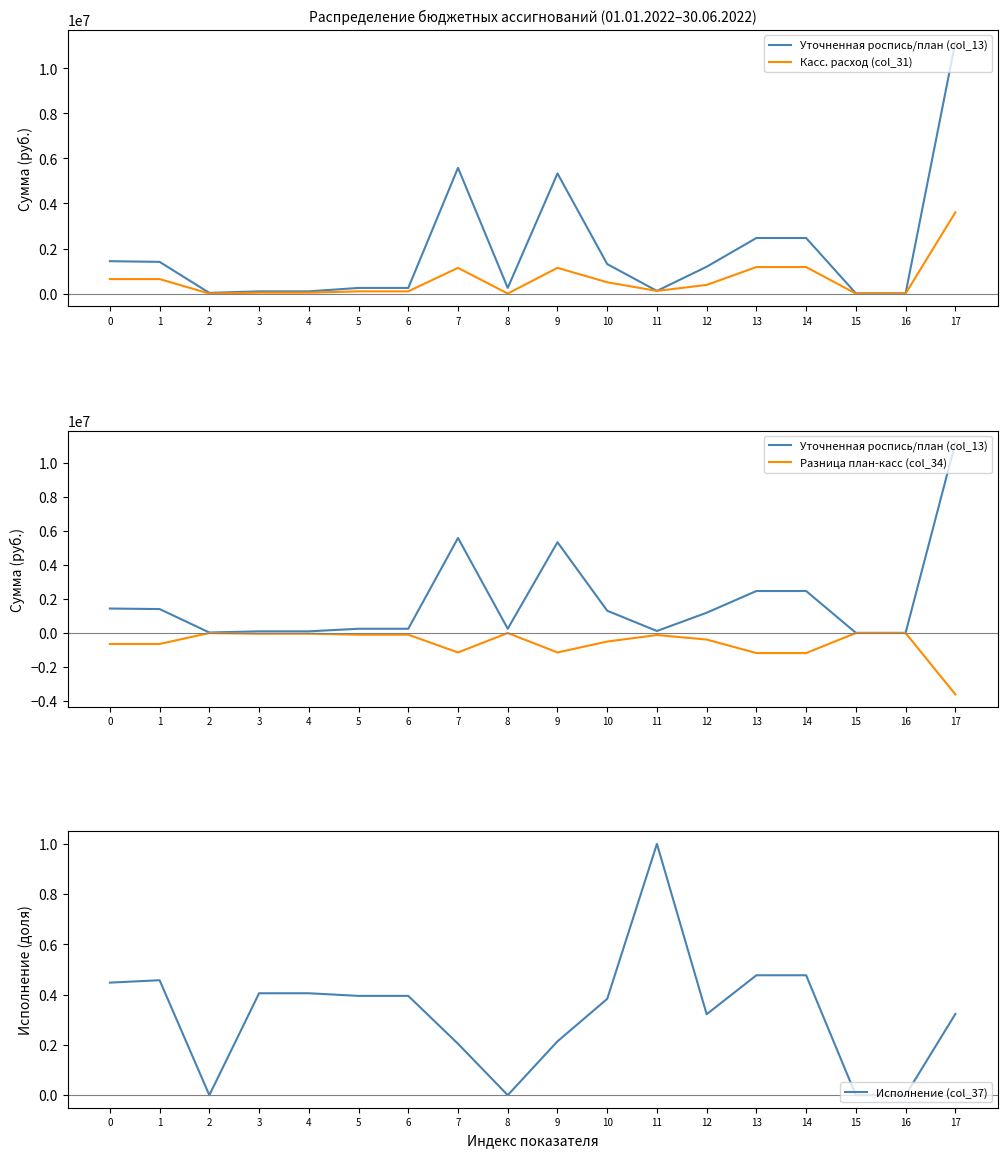

Which series has the largest total across all categories?

Уточненная роспись/план (col_13)